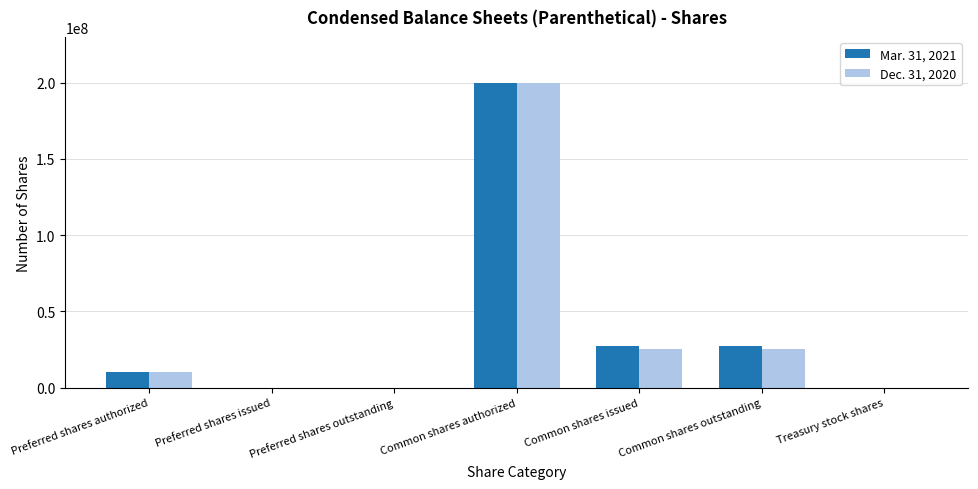

What is the difference between the Mar. 31, 2021 values at Preferred shares issued and Preferred shares authorized?

10000000